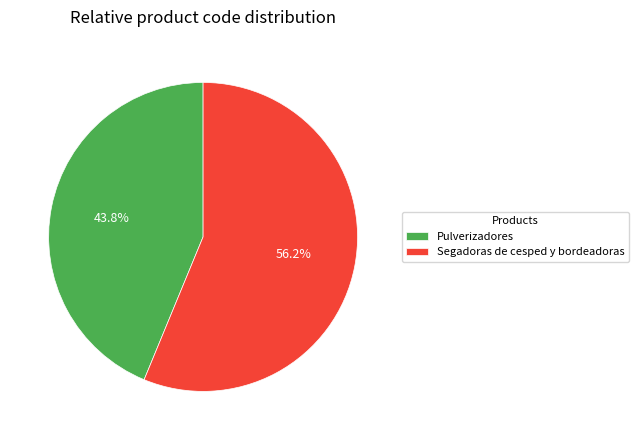

How many slices are in this pie chart?

2